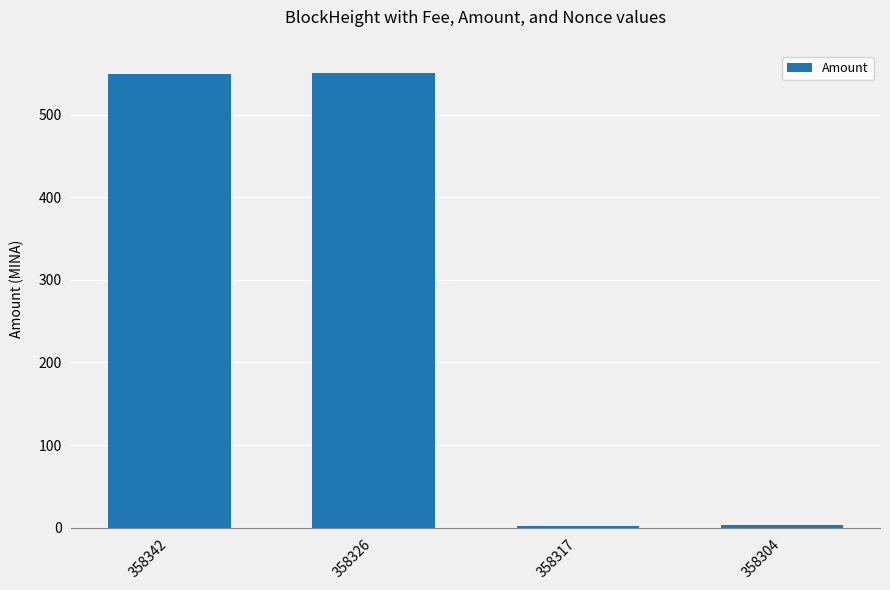

What is the difference between the second highest and minimum values?

547.6